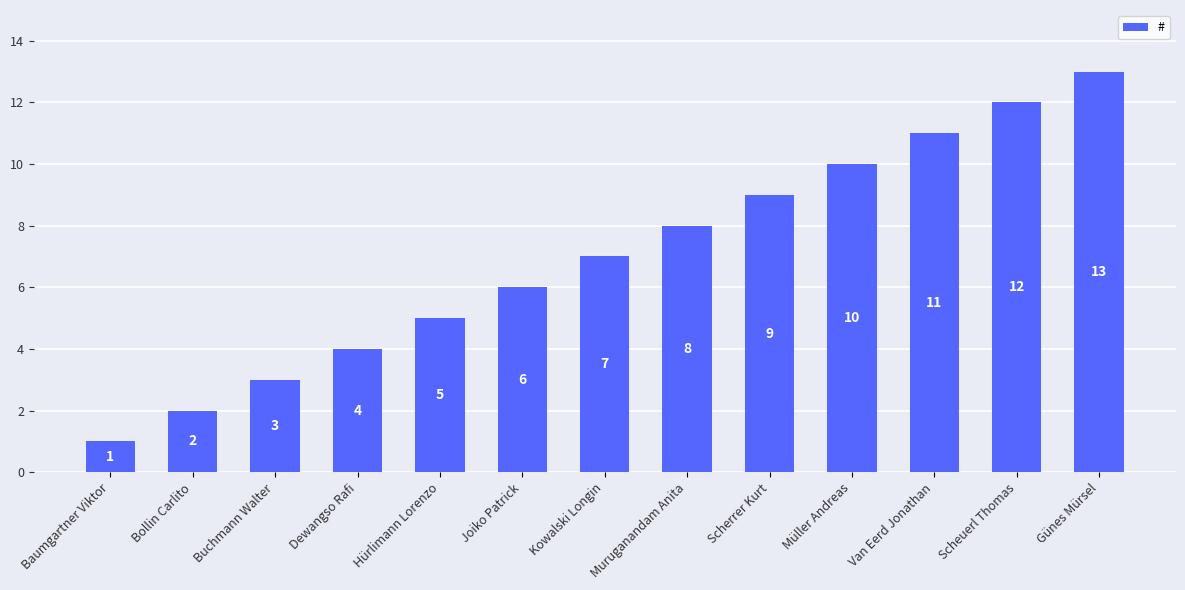

How many categories are shown in the chart?

13